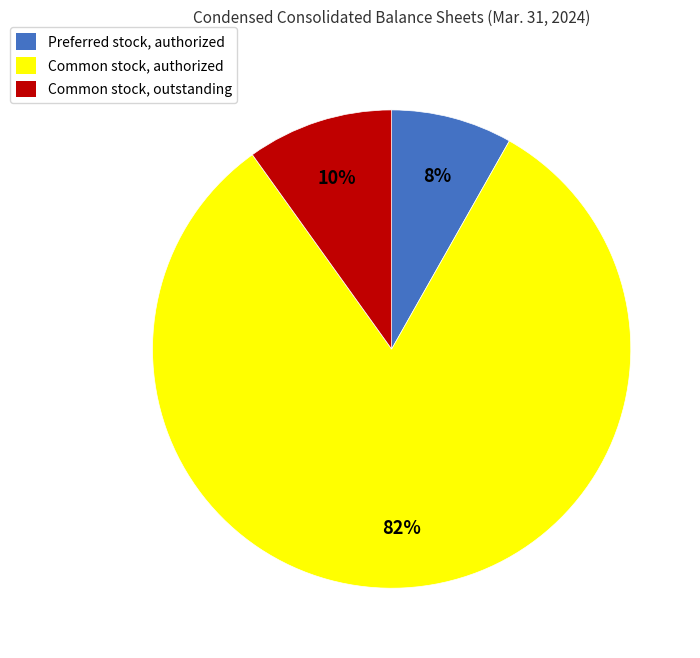

What is the largest slice in the pie chart?

Common stock, authorized